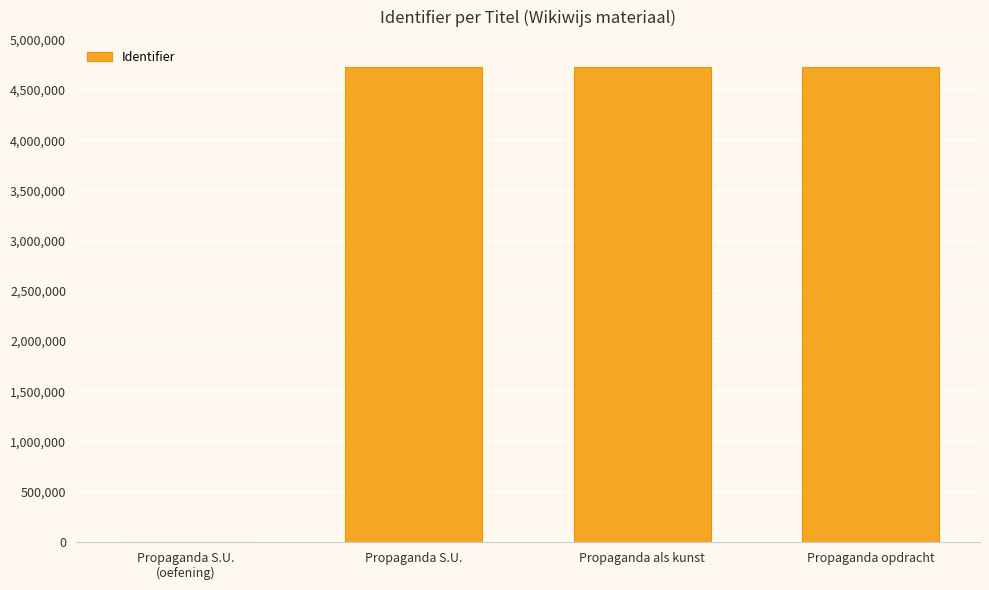

The value at Propaganda als kunst is 2154465. True or false?

False